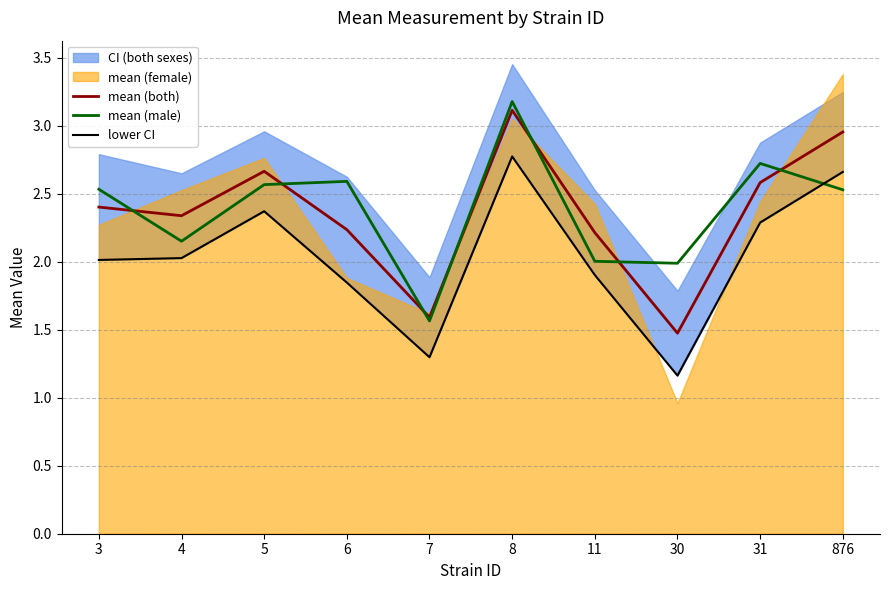

Between 3 and 31, which series saw the biggest shift?

lower CI